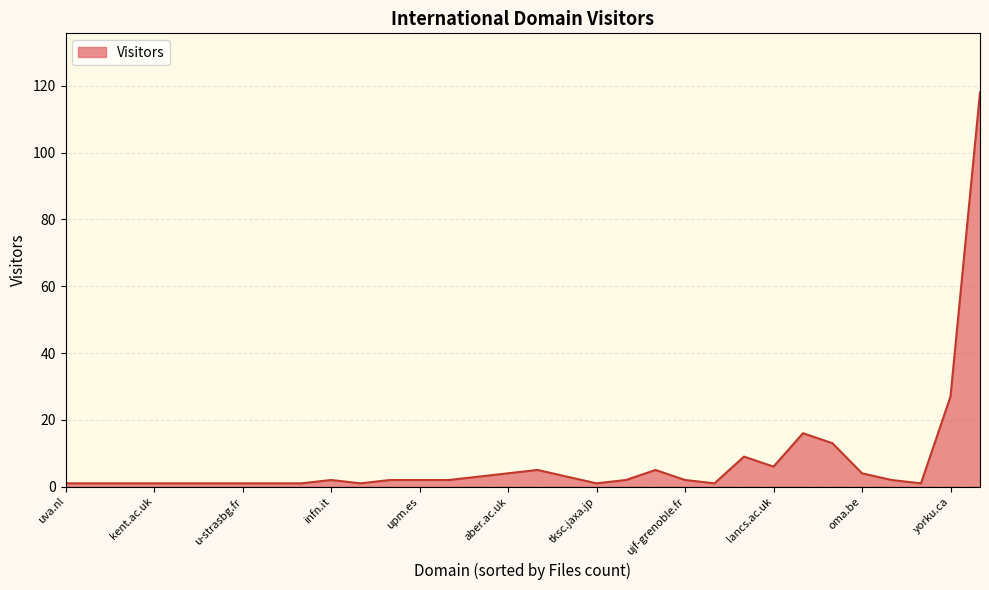

What is the greatest value displayed?

118